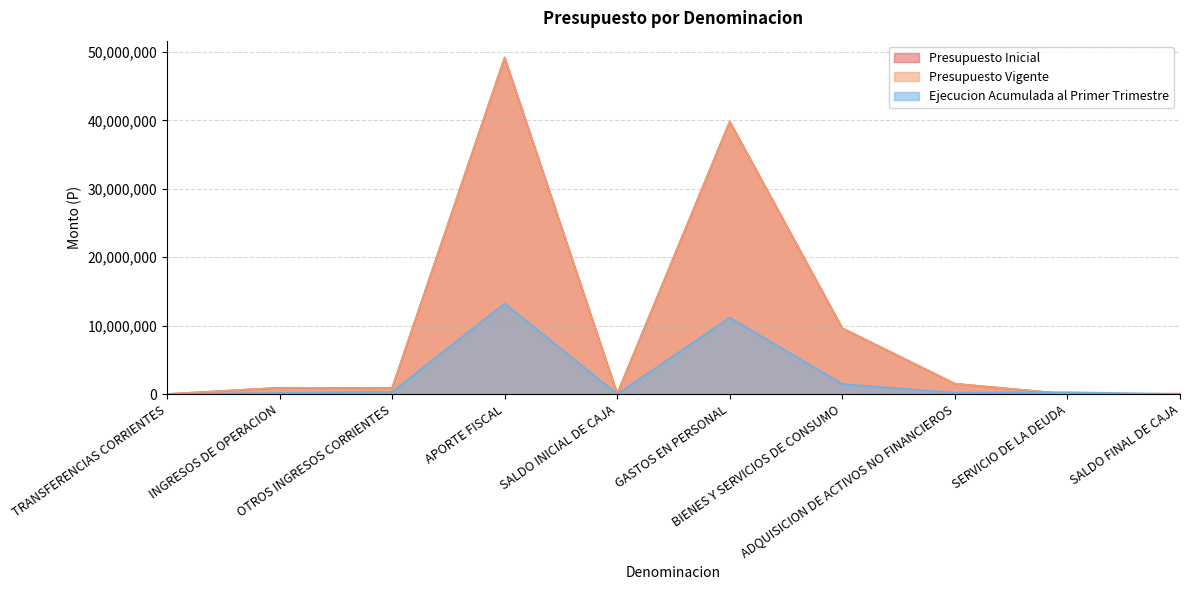

At which category is the sum across all series the highest?

APORTE FISCAL